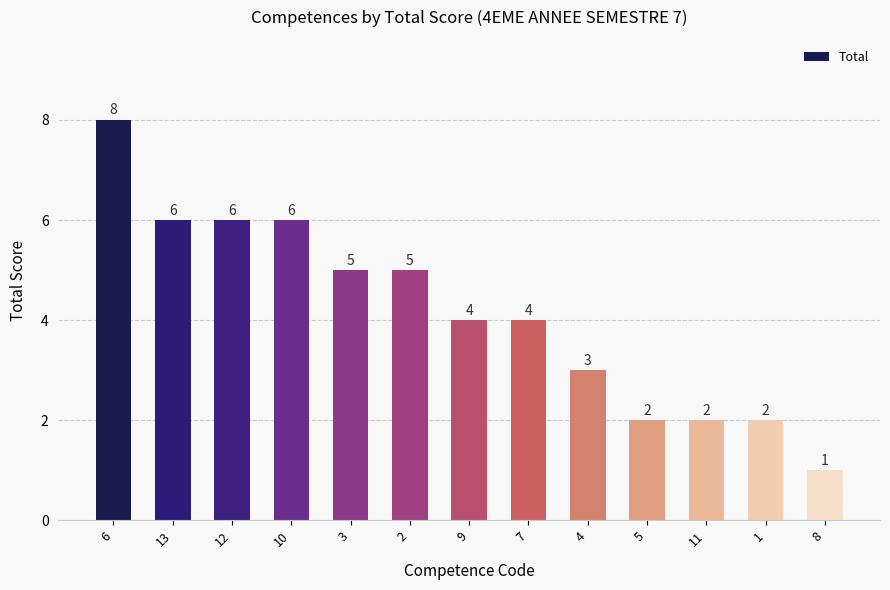

What position from the left is 5?

10